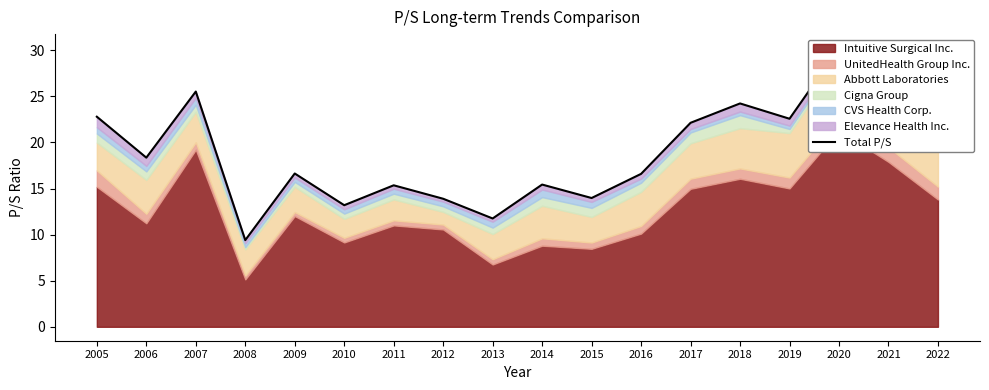

True or false: the data has more than 2 interior local peaks.

True